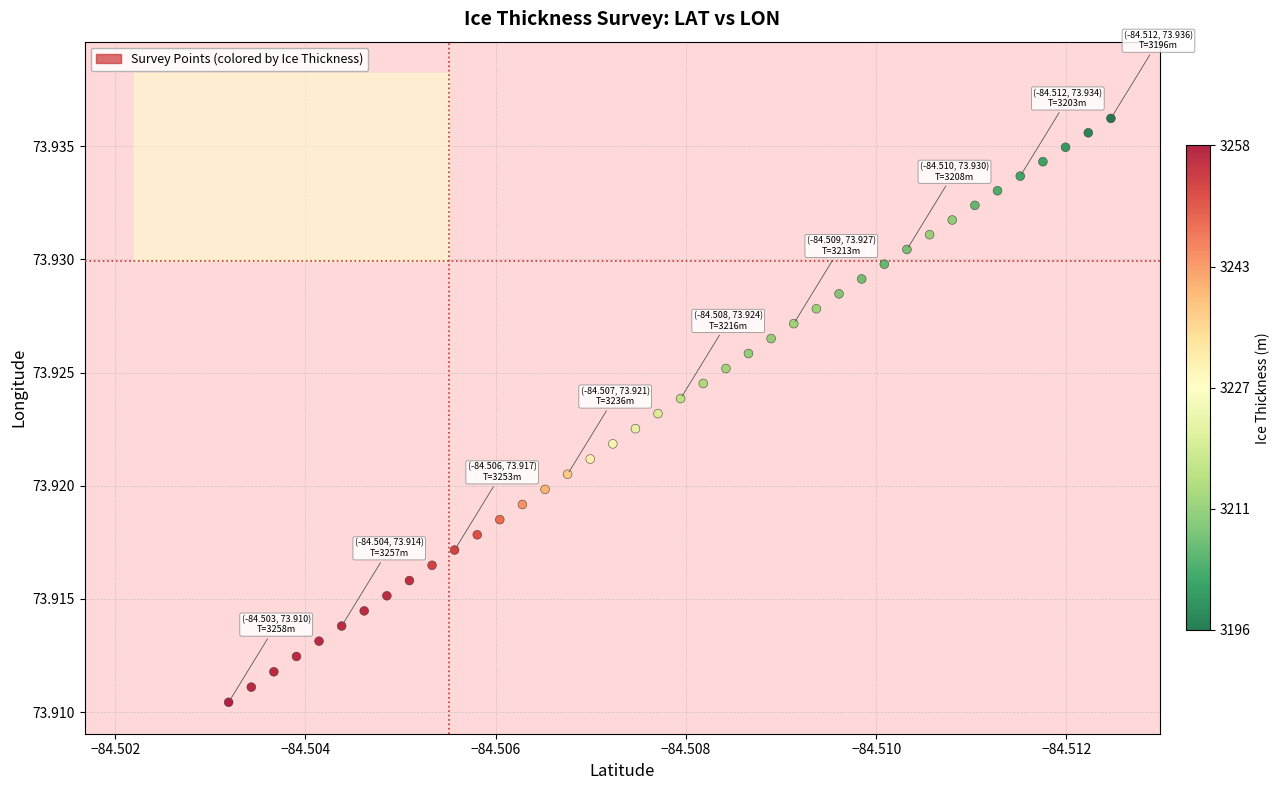

Count the number of points in this scatter plot.

40